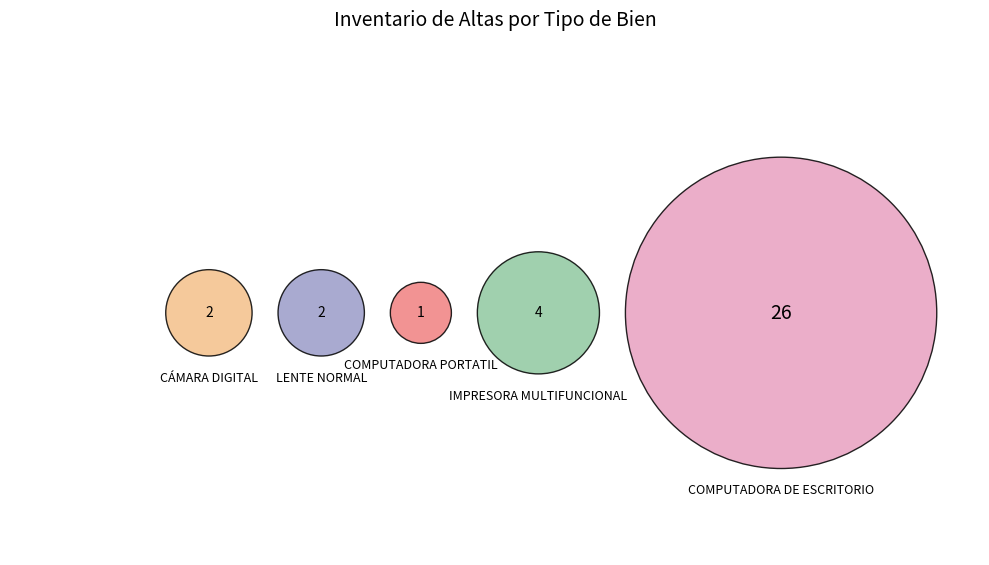

Do LENTE NORMAL and CÁMARA DIGITAL together represent more than half of the pie?

No